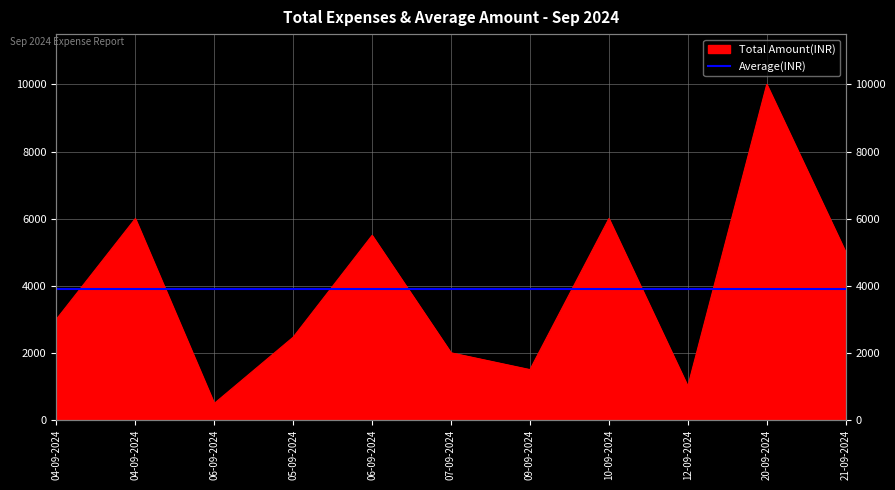

What is the difference between the maximum and minimum values?

9510